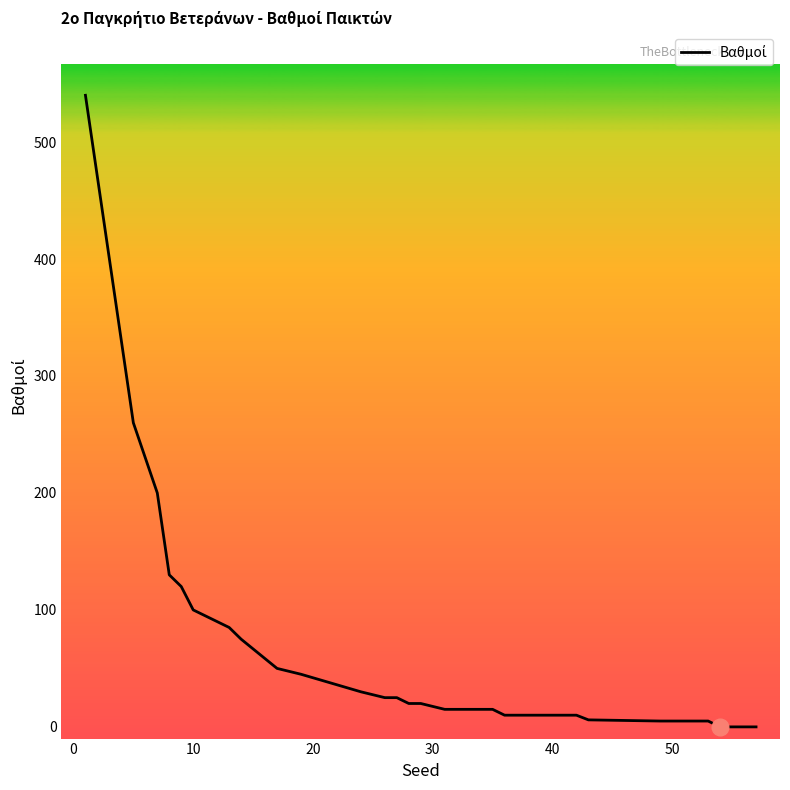

What is the maximum value shown in the chart?

540